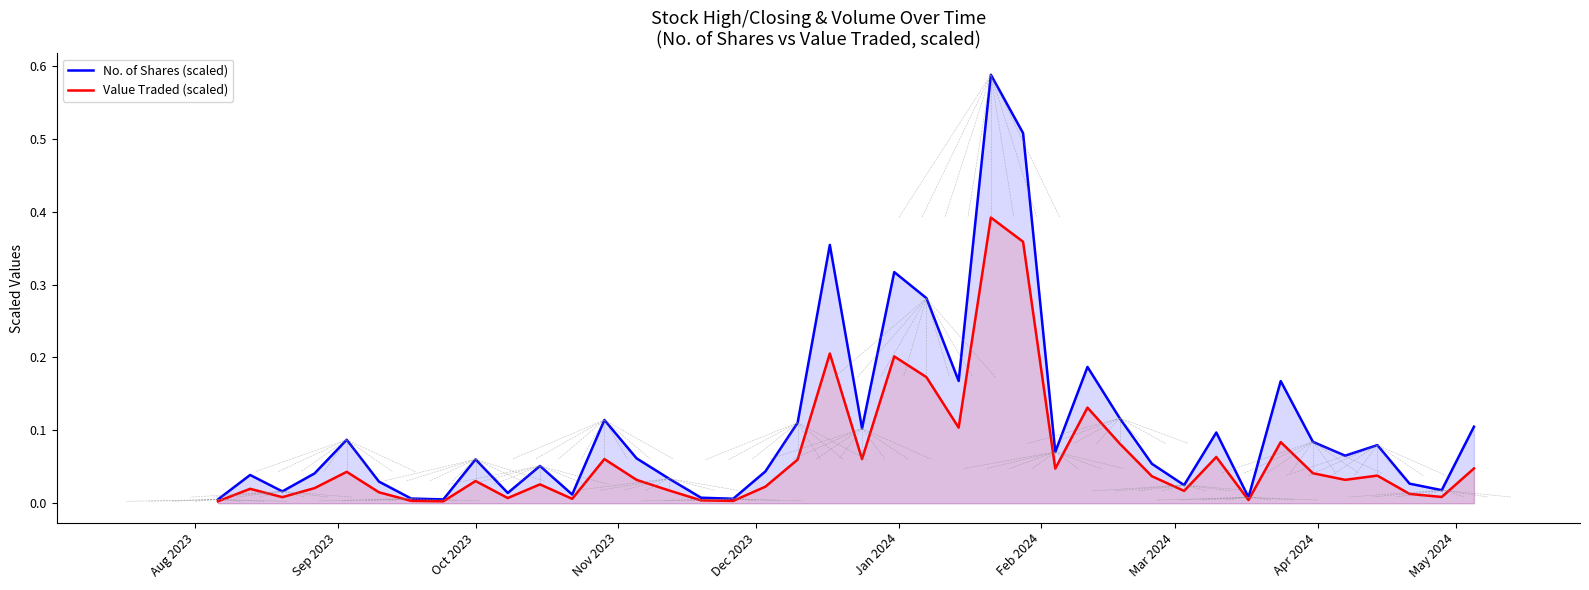

True or false: Value Traded (scaled) and No. of Shares (scaled) cross at least once.

False